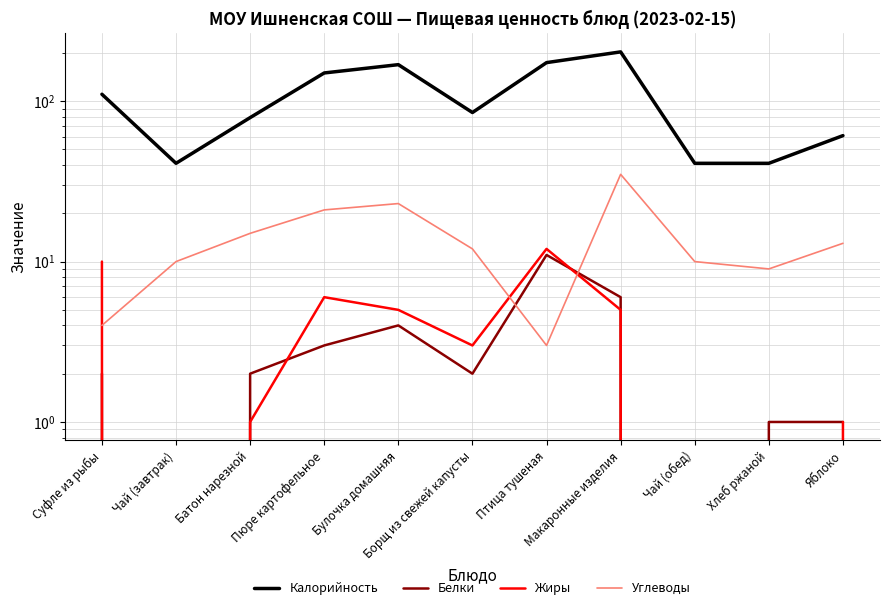

Is it true that Углеводы equals 5.3 at Птица тушеная?

False